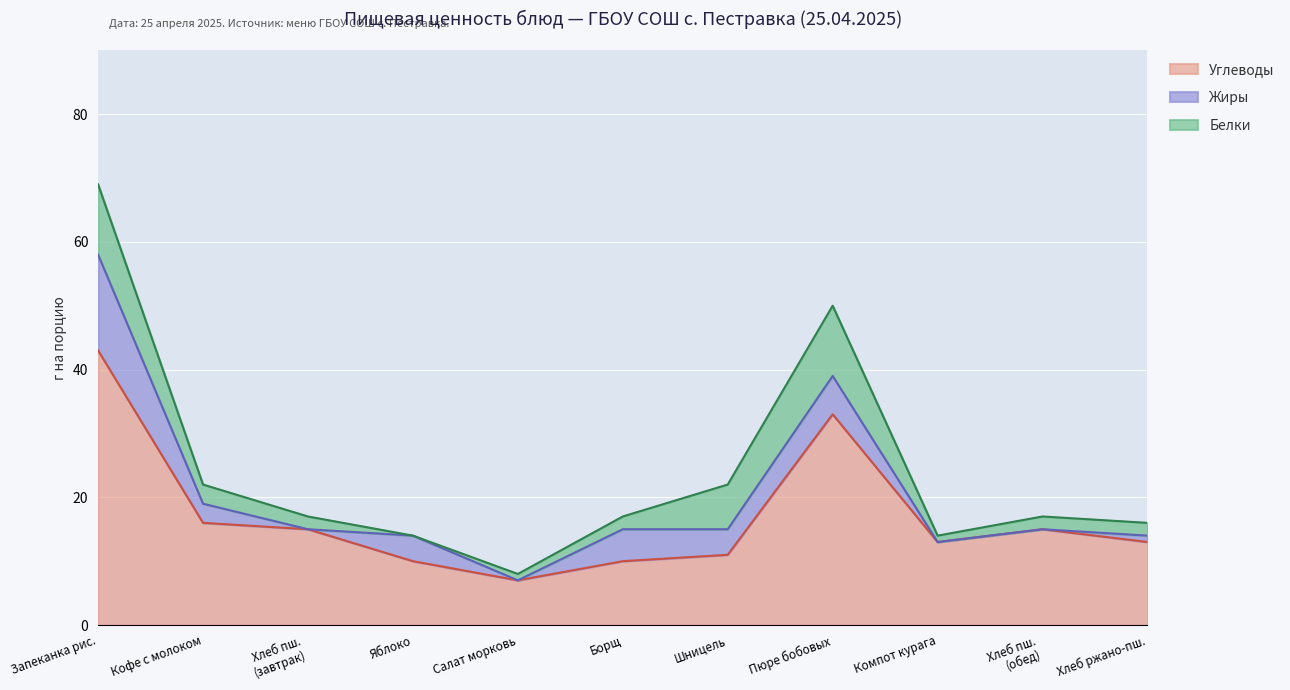

What is the spread (max minus min) of values at Шницель из мяса с соусом?

7